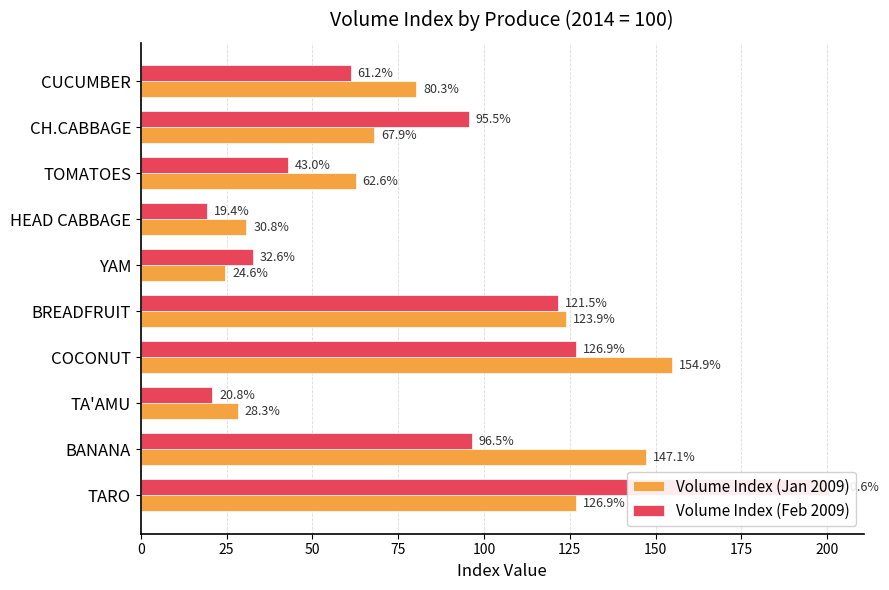

What is the highest value of the Volume Index (Feb 2009) series?

200.6